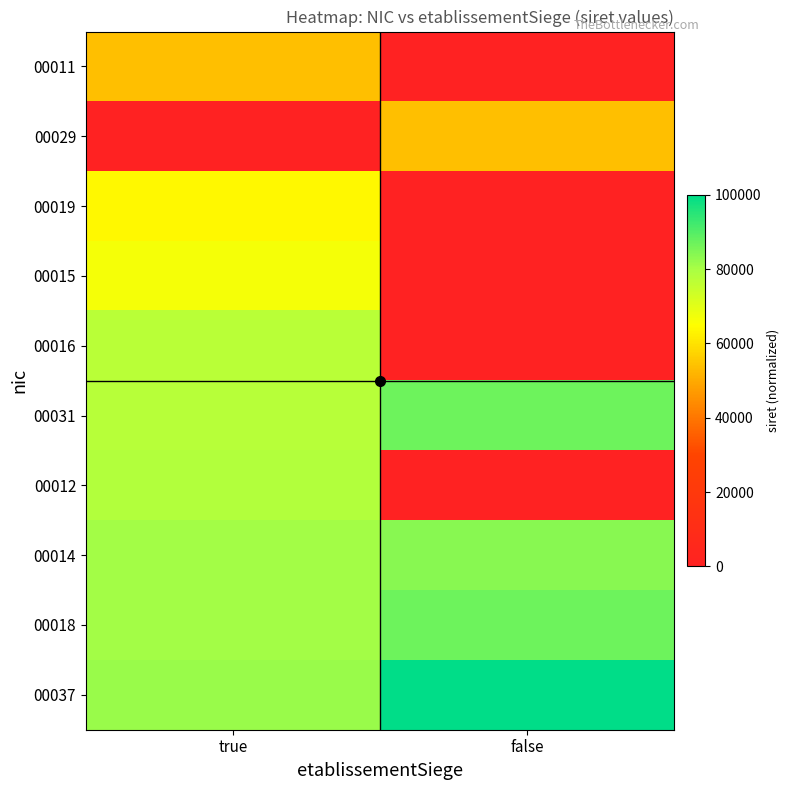

What is the total value across all series at false?

411328.0